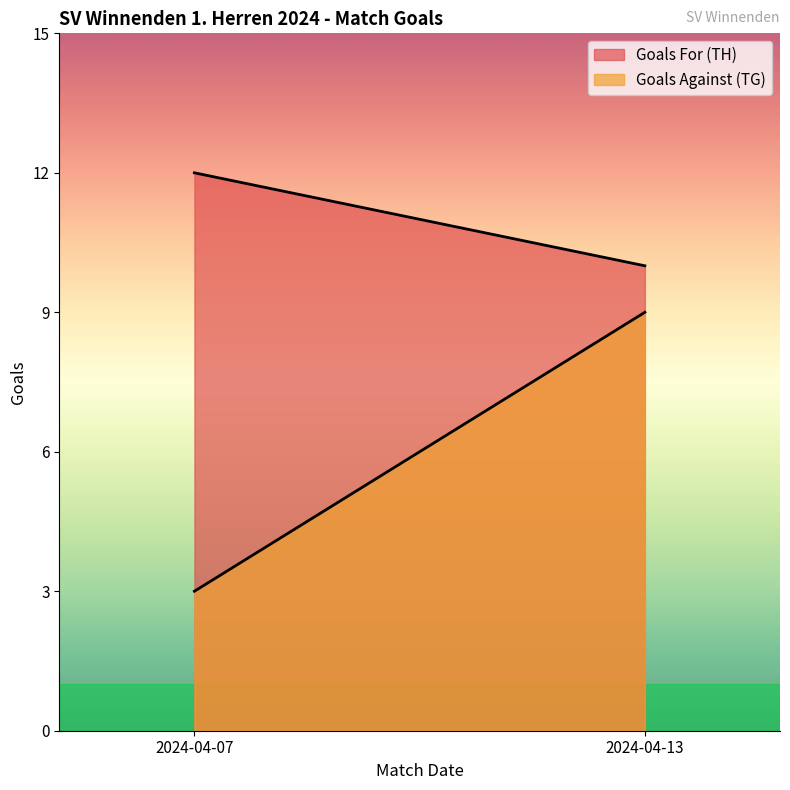

What is the sum of the Goals For (TH) values at 2024-04-07 and 2024-04-13?

22